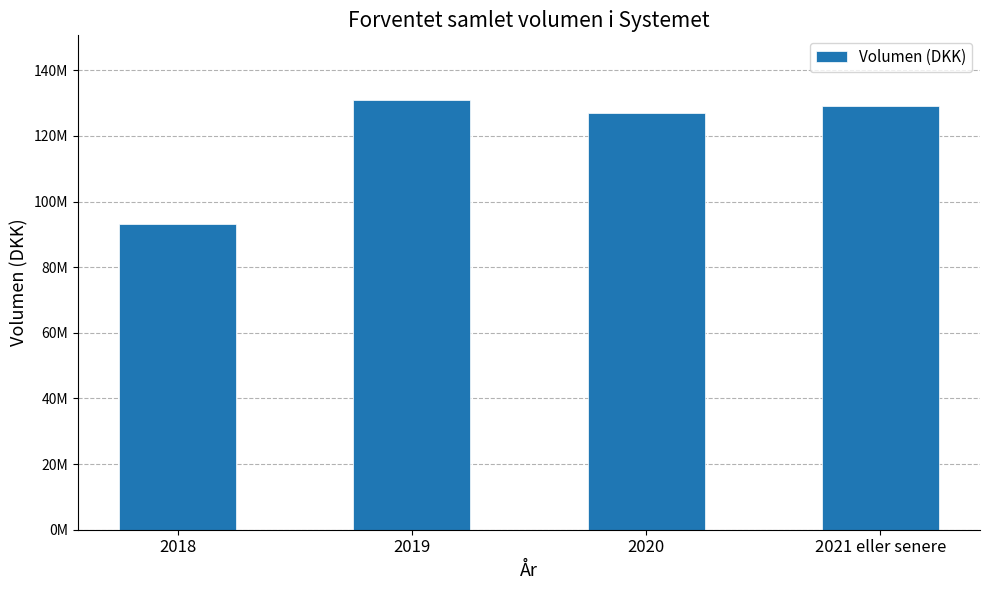

Are the bars horizontal?

No